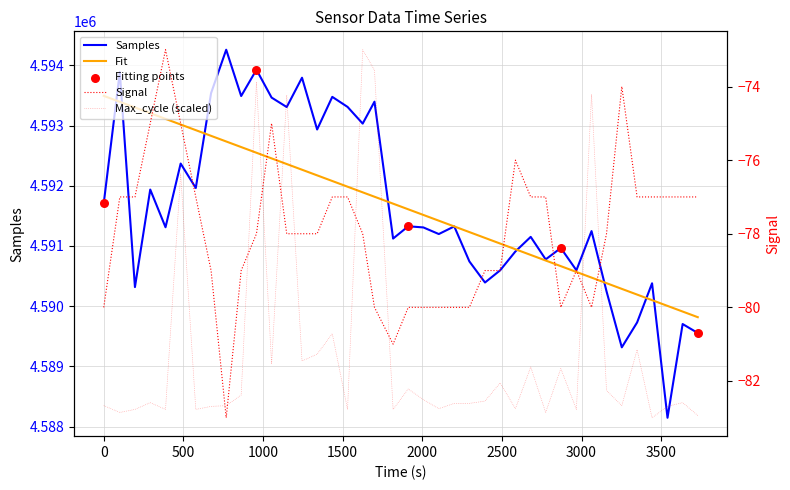

At how many categories does at least one series exceed 1271347?

40